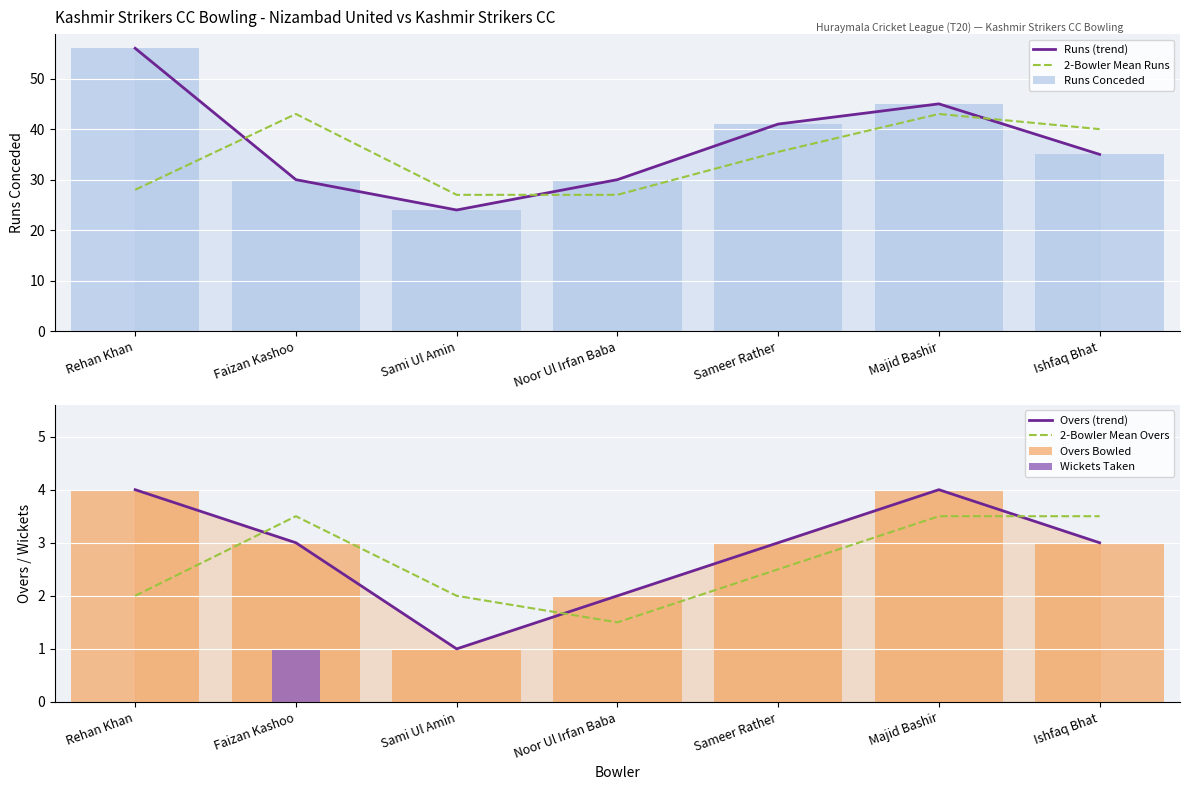

Reading left to right, what are all the values shown in this chart?

Overs: Rehan Khan=4	Faizan Kashoo=3	Sami Ul Amin=1	Noor Ul Irfan Baba=2	Sameer Rather=3	Majid Bashir=4	Ishfaq Bhat=3
Runs: Rehan Khan=56	Faizan Kashoo=30	Sami Ul Amin=24	Noor Ul Irfan Baba=30	Sameer Rather=41	Majid Bashir=45	Ishfaq Bhat=35
Wickets: Rehan Khan=0	Faizan Kashoo=1	Sami Ul Amin=0	Noor Ul Irfan Baba=0	Sameer Rather=0	Majid Bashir=0	Ishfaq Bhat=0